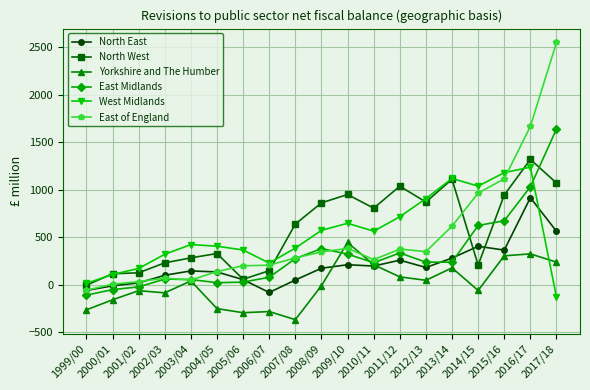

What is the sum of the North West values at 2010/11 and 2011/12?

1839